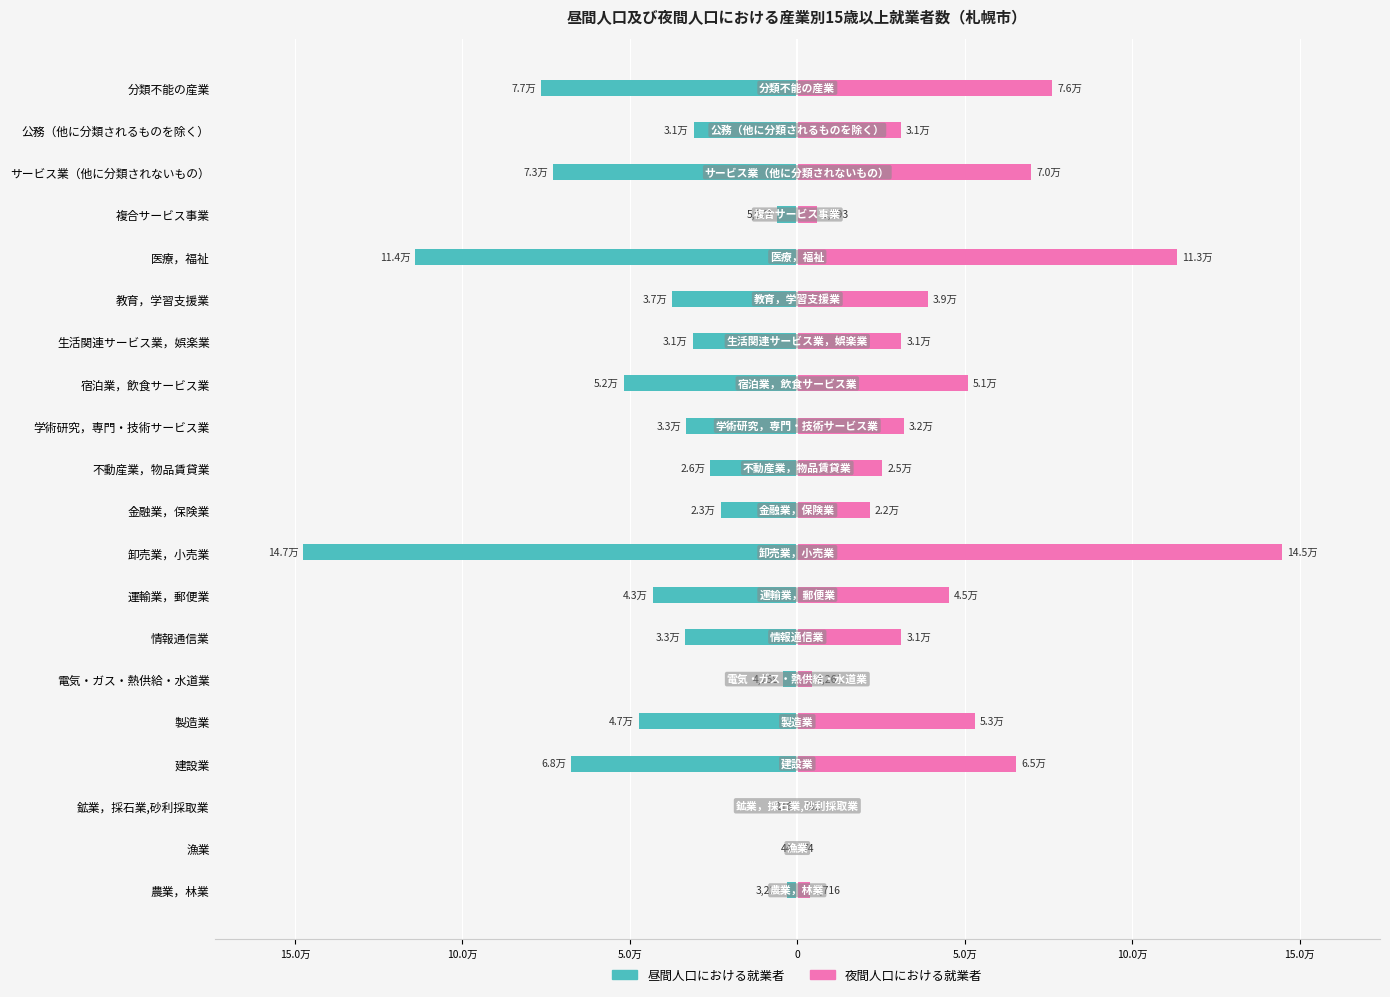

At 建設業, list the series in order from smallest to largest.

昼間人口における就業者, 夜間人口における就業者